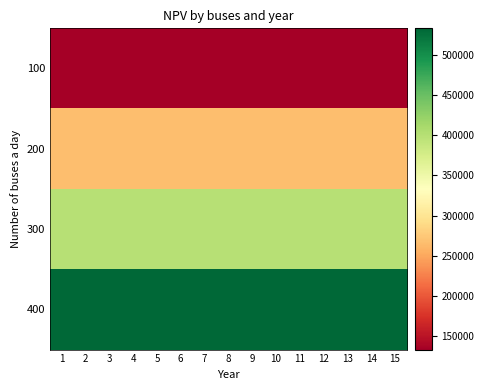

At which category does the chart reach its minimum across all series?

1